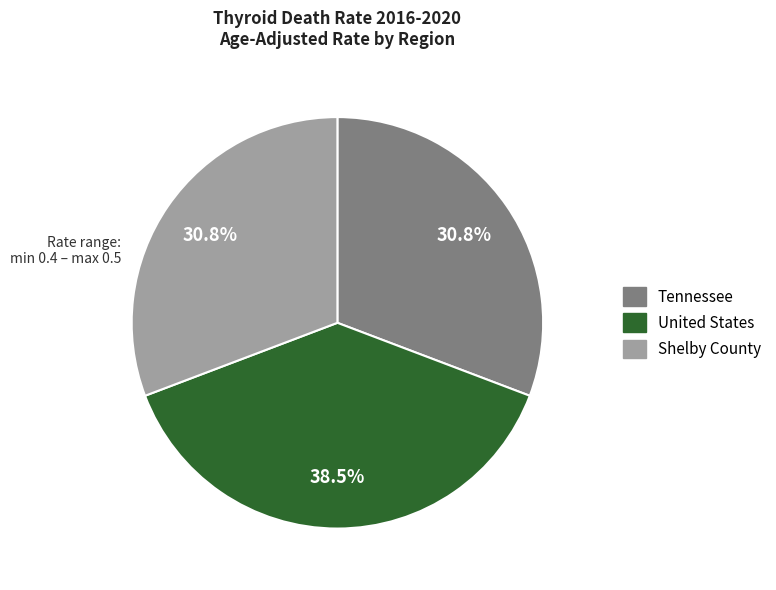

What percentage do Shelby County and United States together represent?

69.2%